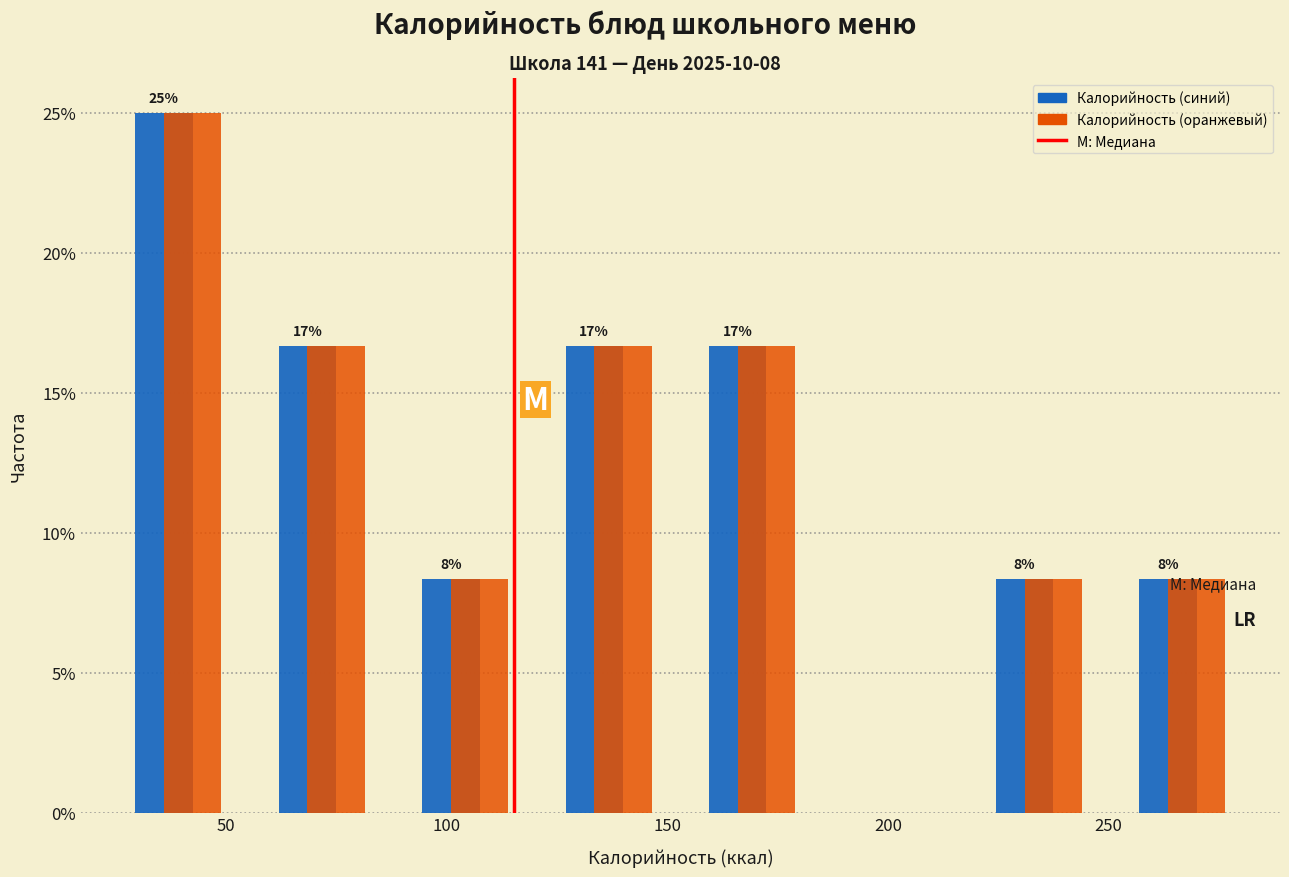

In the Калорийность (синий) series, which range on the x-axis has the tallest bar?

23.0 to 55.5